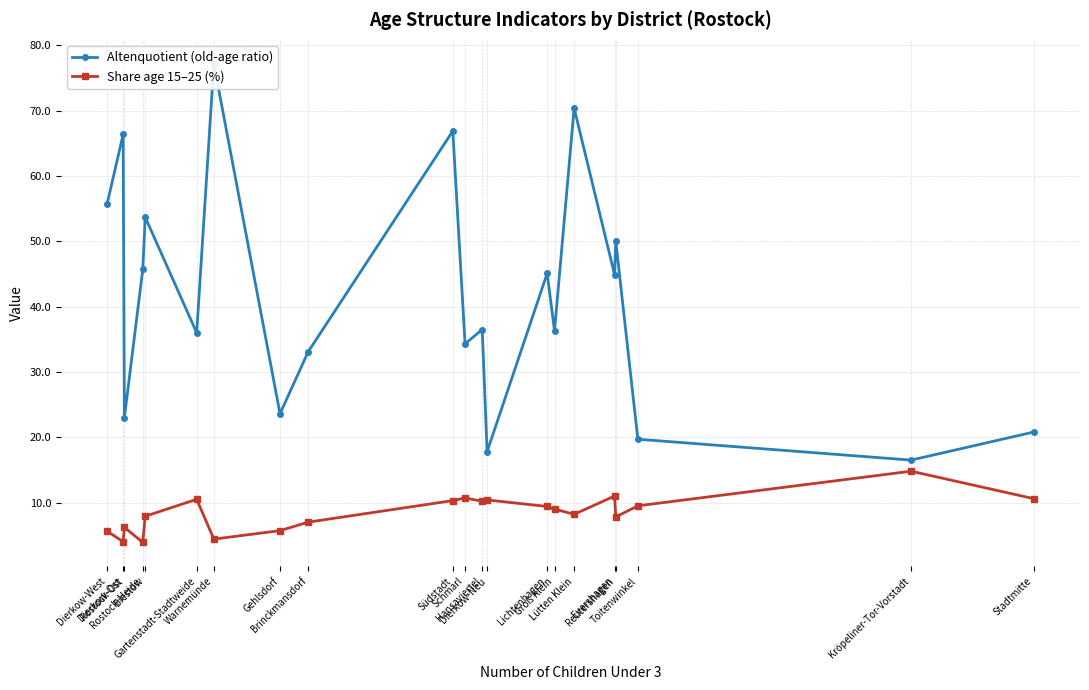

What is the greatest value displayed?

77.2